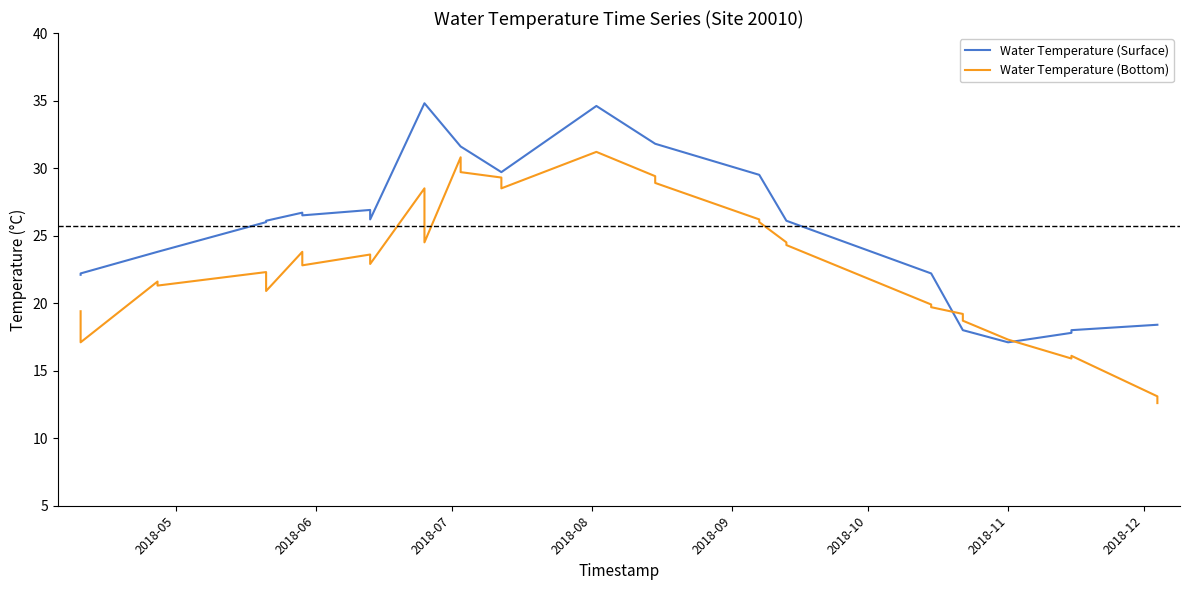

How many series are shown in this chart?

2